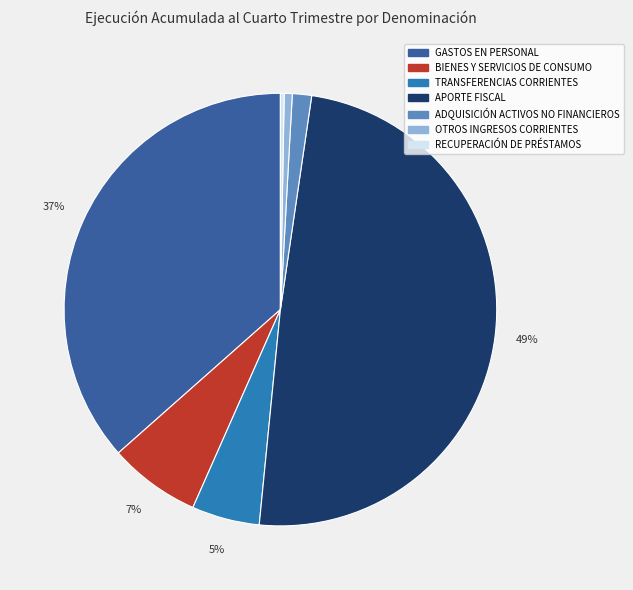

Does any single category account for the majority?

No